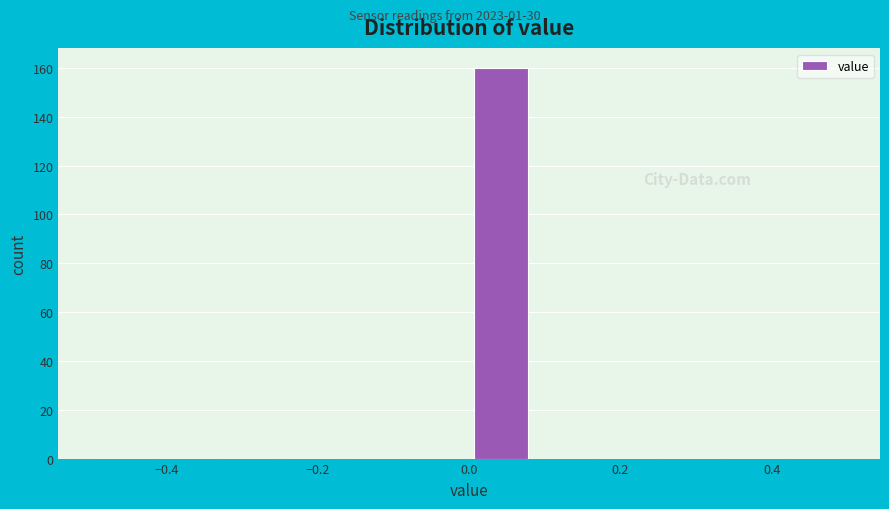

What is the height of the bar covering 0.00 to 0.08 on the x-axis? Neither the bar edges nor the heights are printed on the chart, so give them approximately, as read against the axes.

160